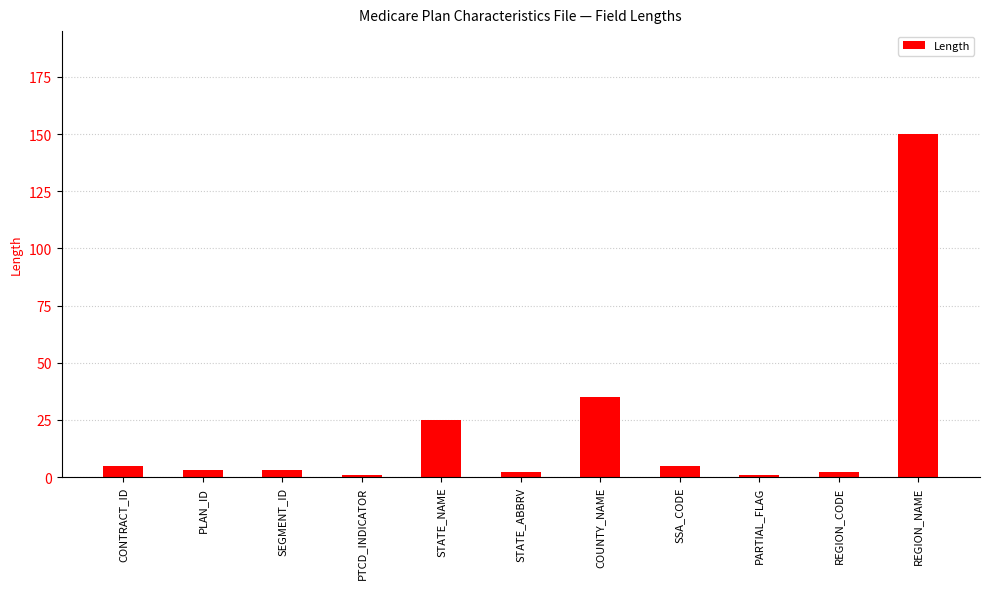

What is the sum of all values?

232